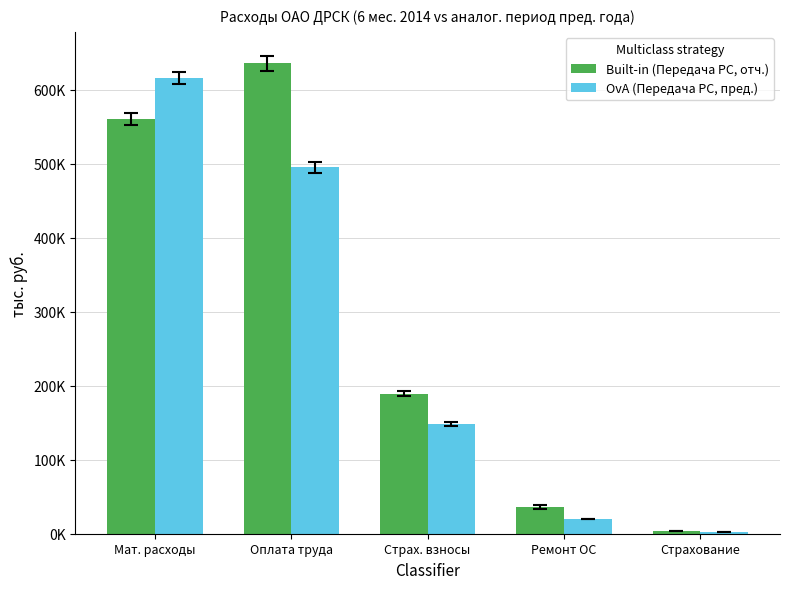

Reading left to right, list all the values displayed in this chart.

Built-in (Передача РС, отч.): 560653.4	635737.0	189326.0	35927.6	3428.4
OvA (Передача РС, пред.): 616238.6	495122.9	148156.7	19354.6	2025.1